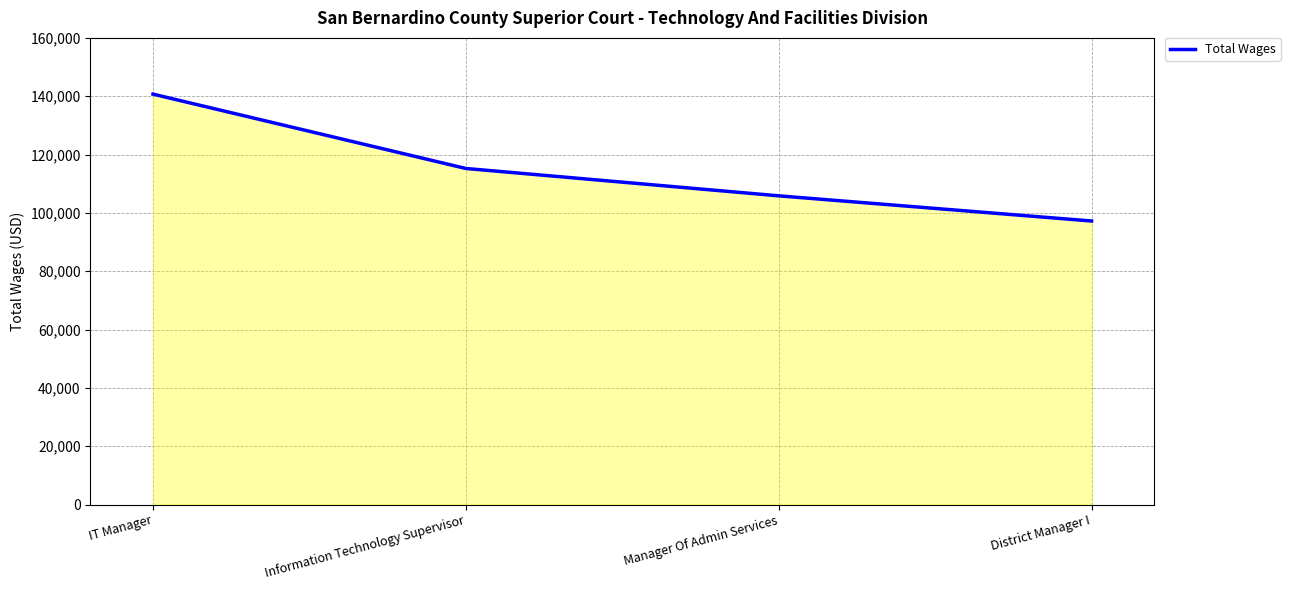

Rank the categories by value from lowest to highest.

District Manager I, Manager Of Admin Services, Information Technology Supervisor, IT Manager